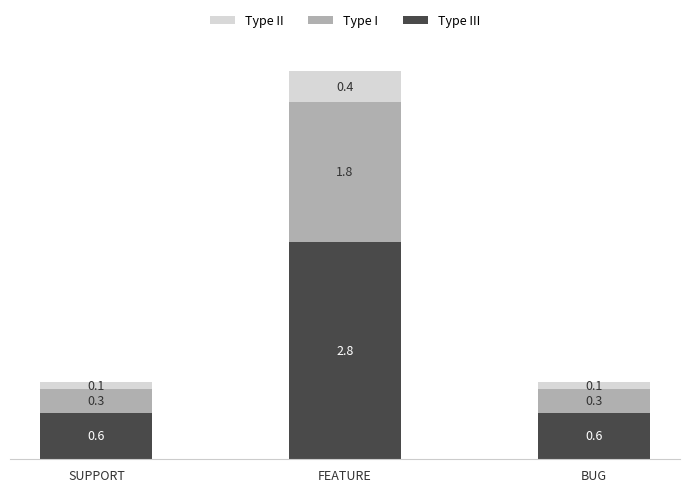

What is the total value across all series at SUPPORT?

1.0